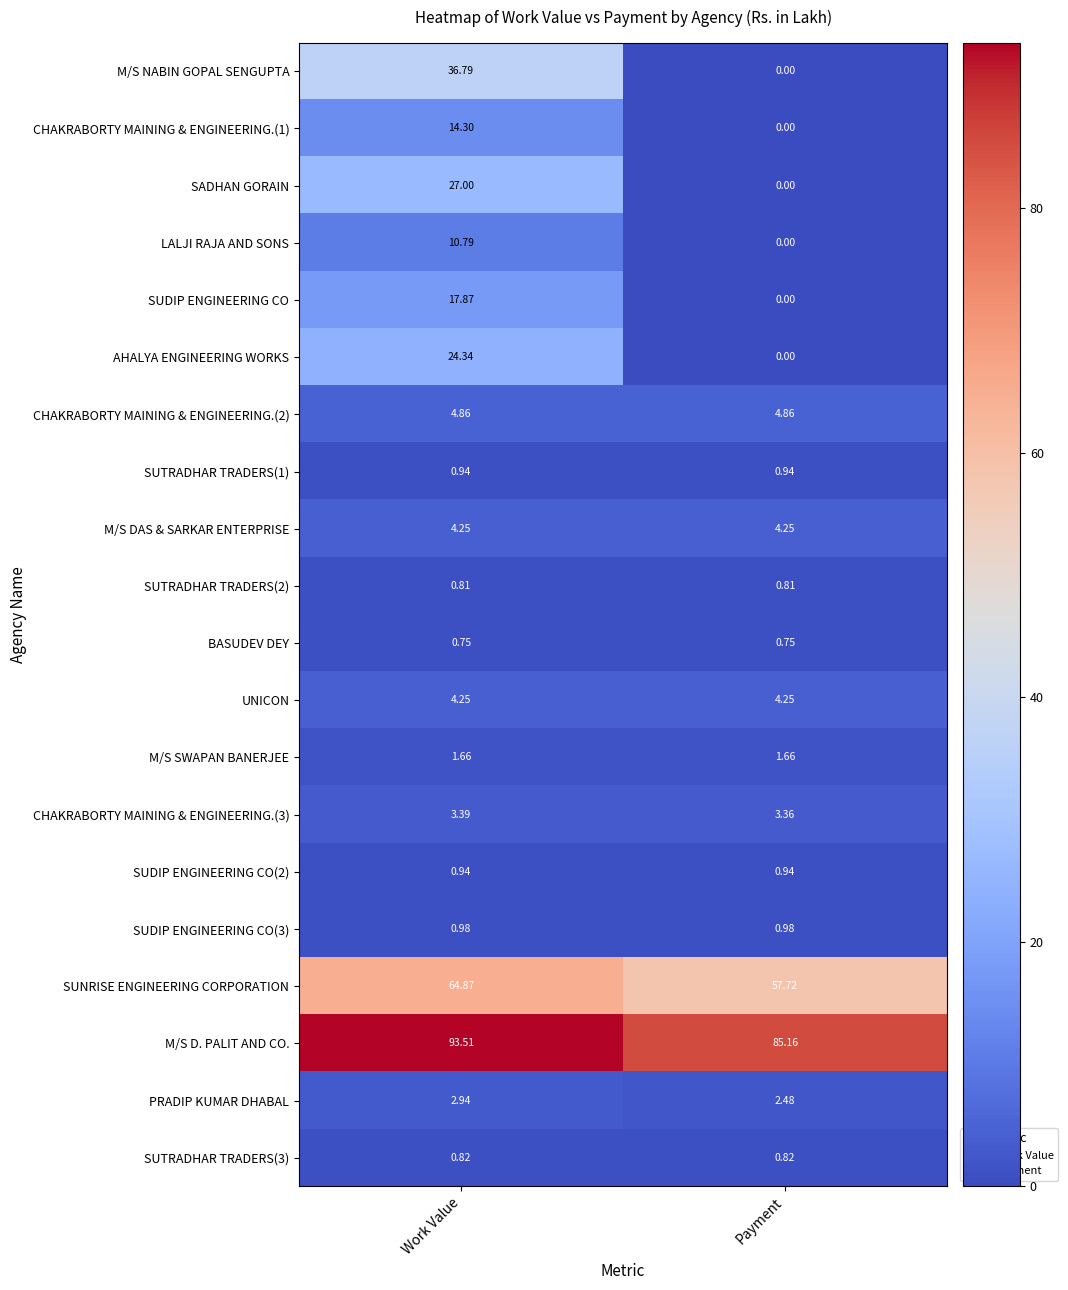

What is the total value across all series at Payment?

169.0